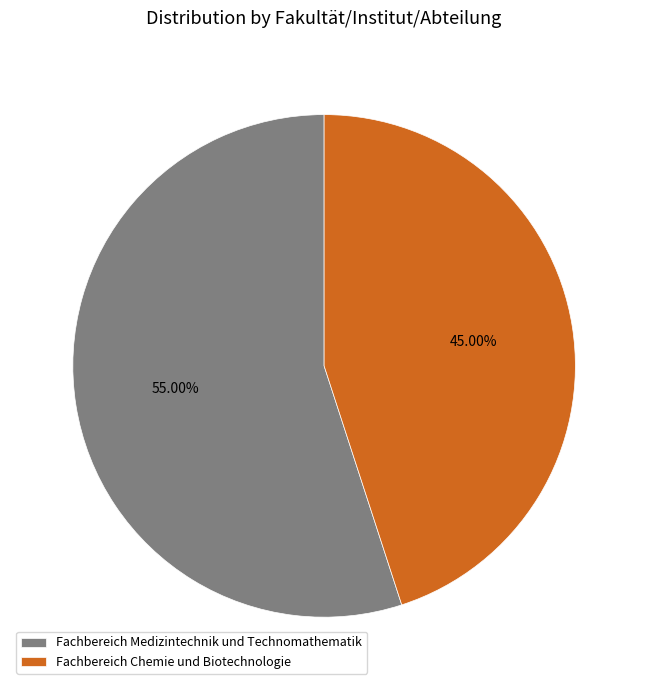

Is the sum of Fachbereich Chemie und Biotechnologie and Fachbereich Medizintechnik und Technomathematik greater than half?

Yes